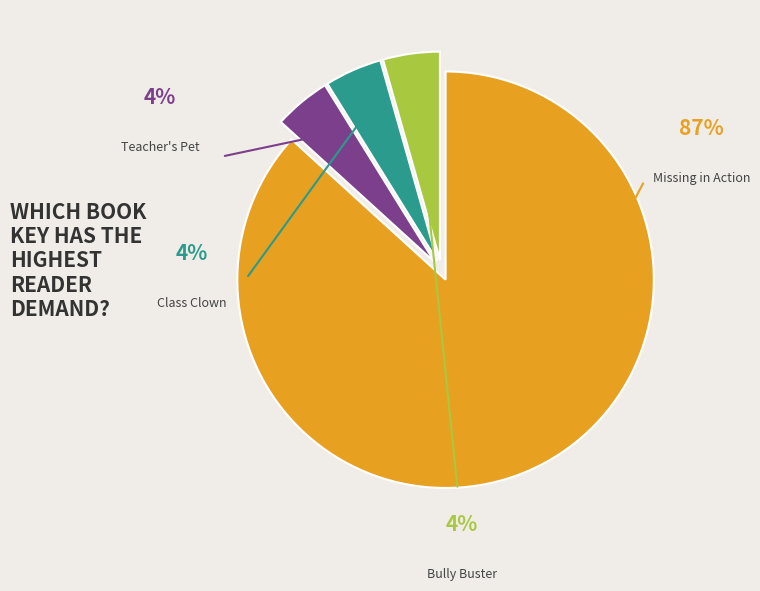

What is the majority slice?

Missing in Action